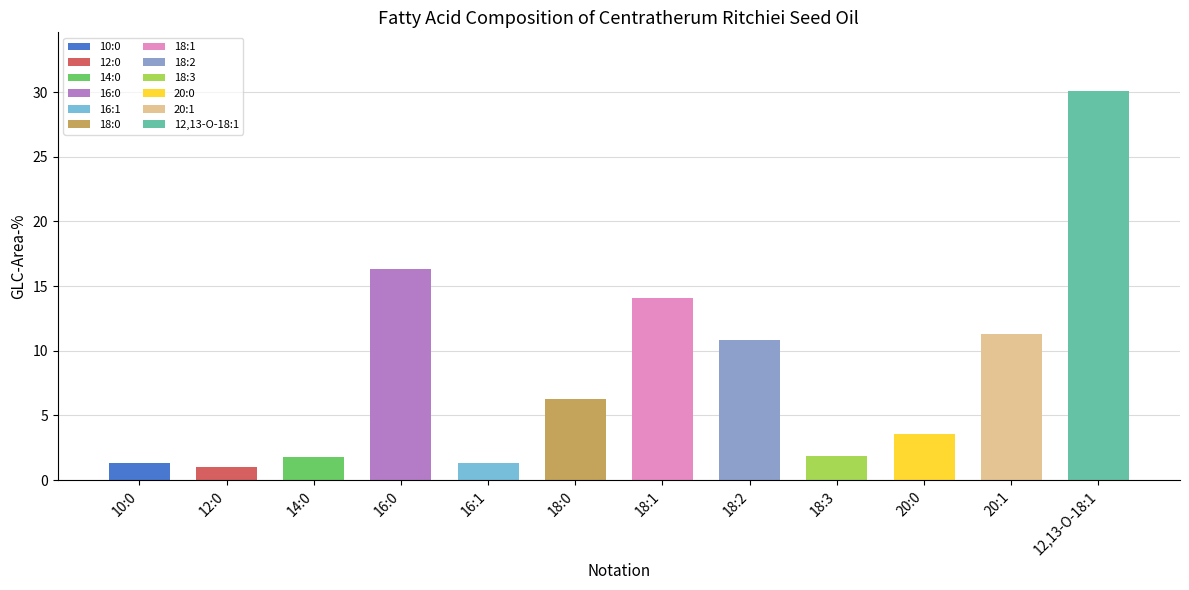

What is the smallest value displayed?

1.0